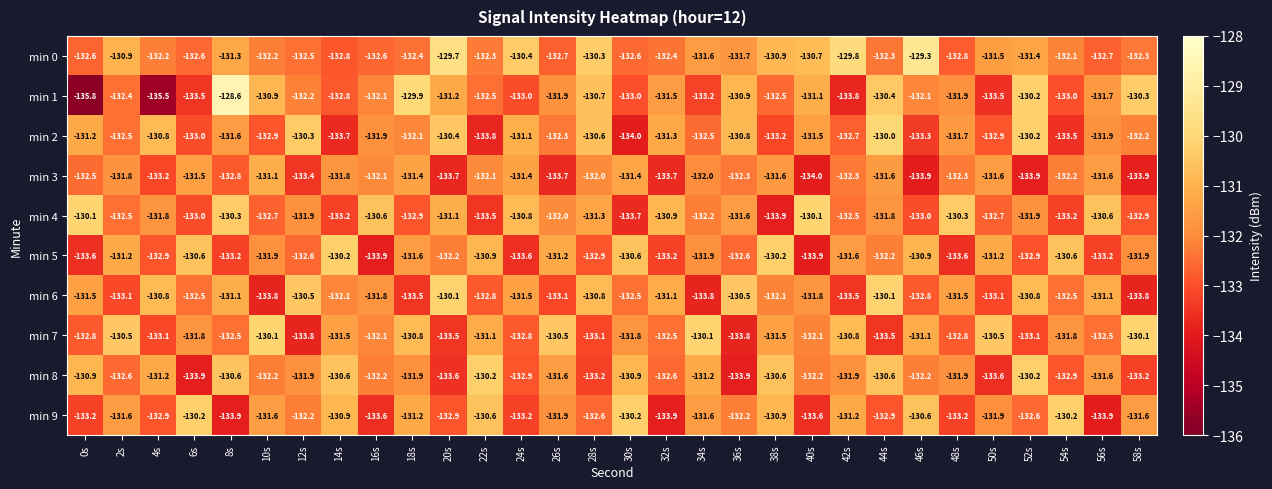

What is the difference between the highest and lowest values at 22s?

3.6